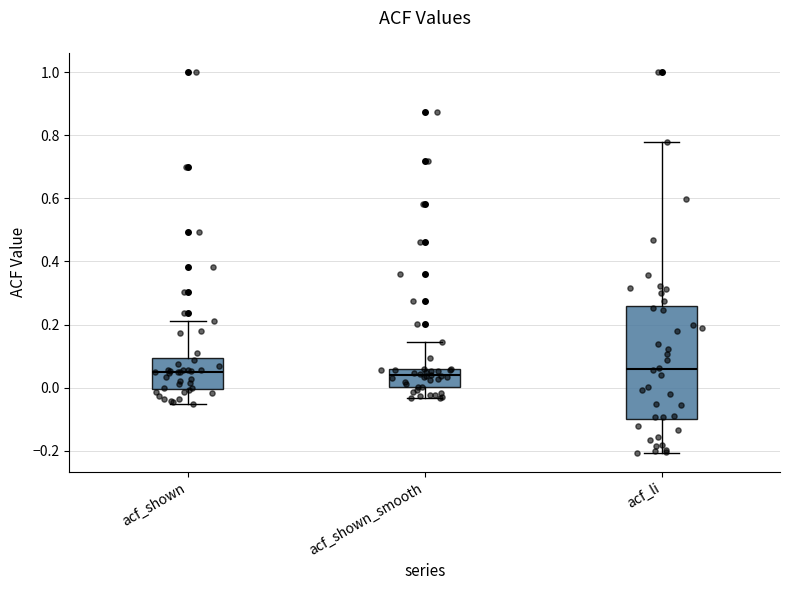

Which box is the tallest, from its lower edge to its upper edge?

acf_li